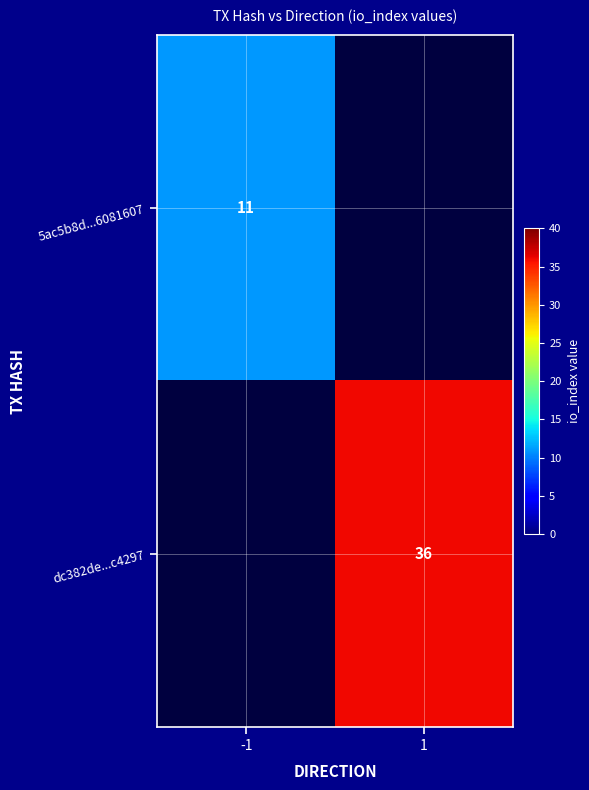

What is the smallest value displayed?

11.0